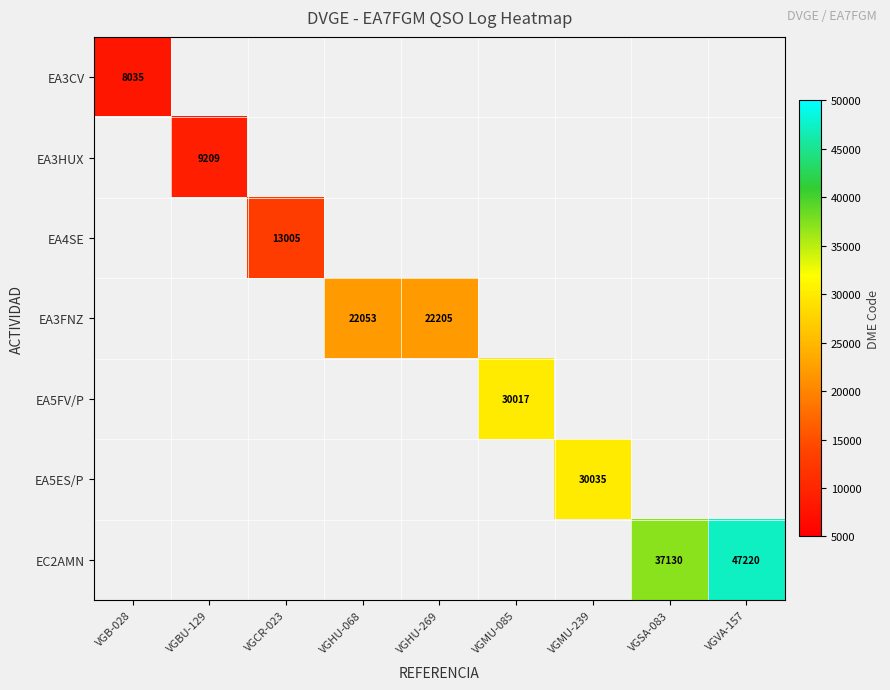

The value of EC2AMN at VGSA-083 is 37130. True or false?

True